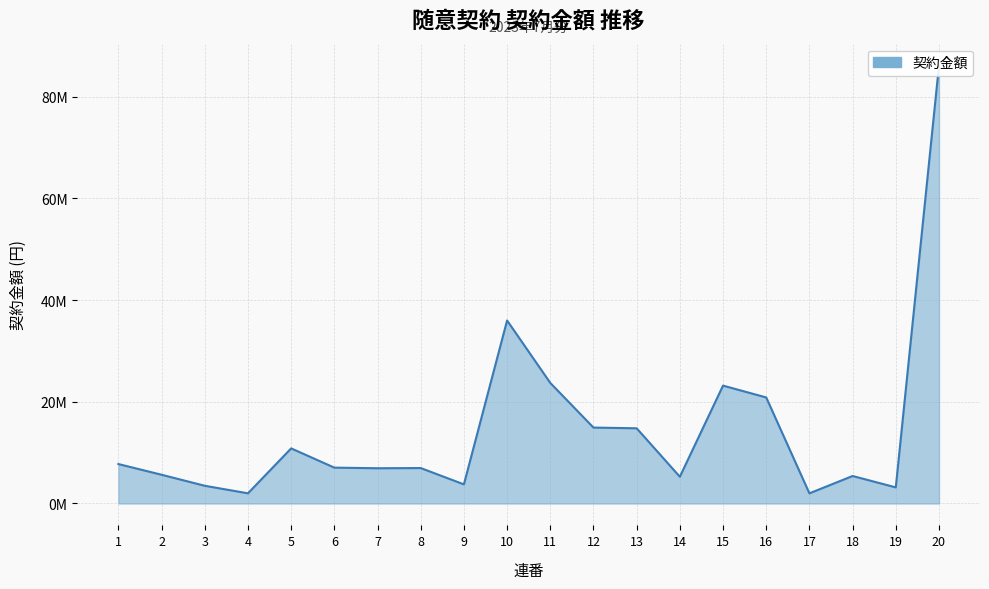

How many lines are shown in the chart?

1